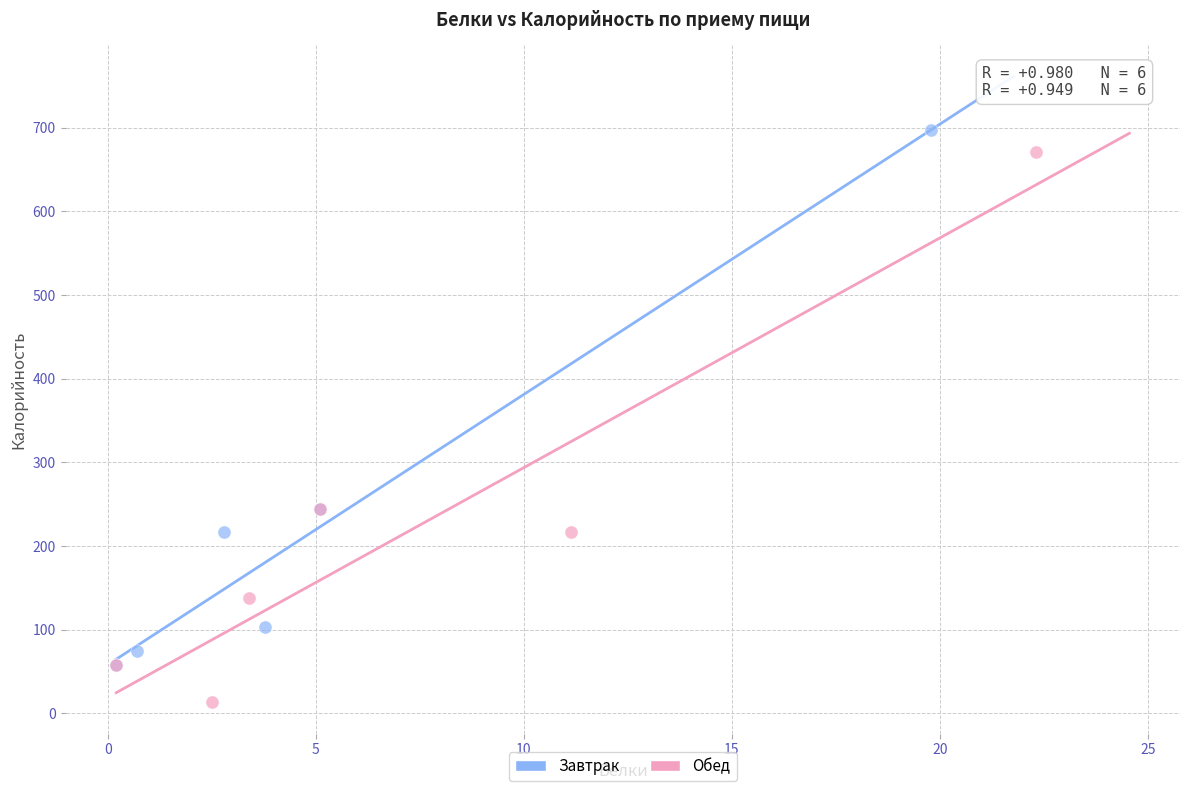

Which series contains the lowest Y value?

Обед